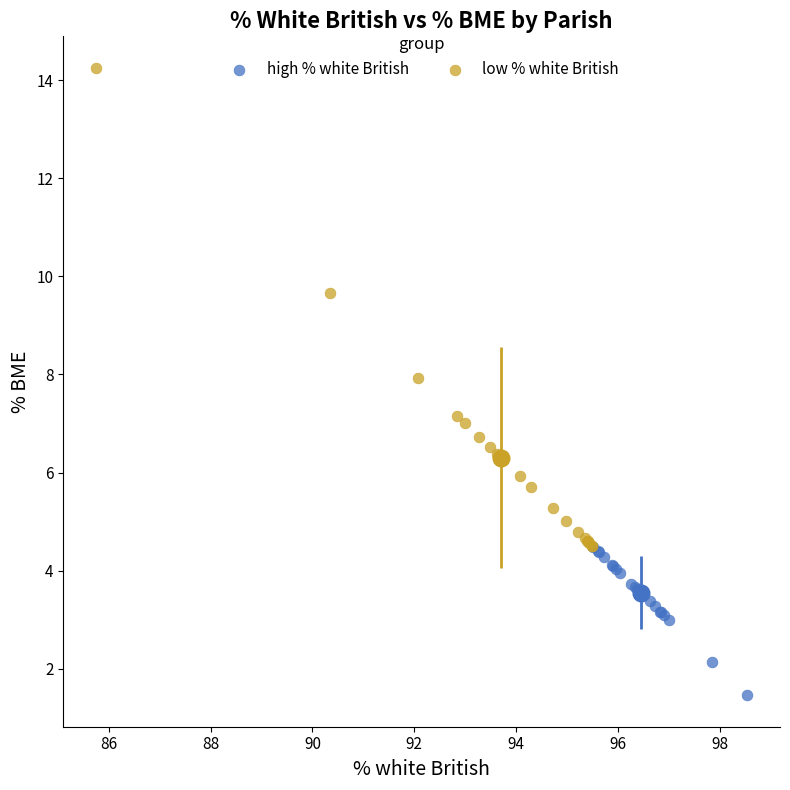

Which series has the largest Y range (max minus min)?

low % white British